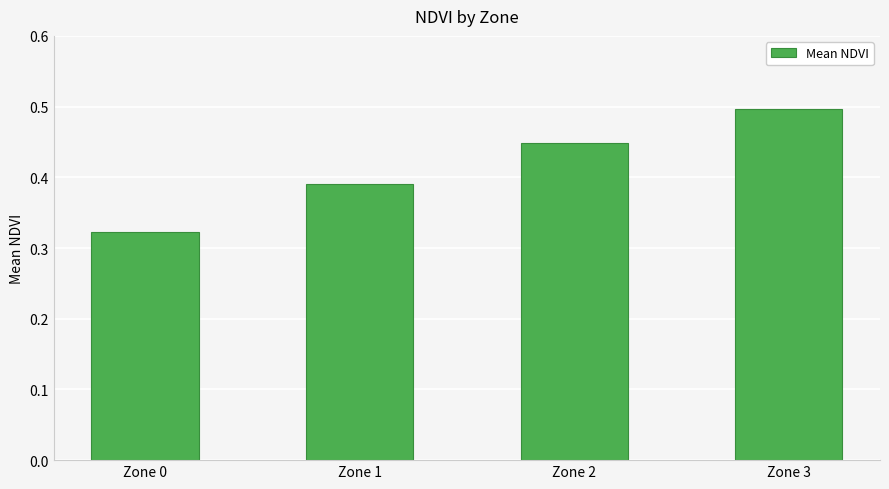

What is the greatest value displayed?

0.5